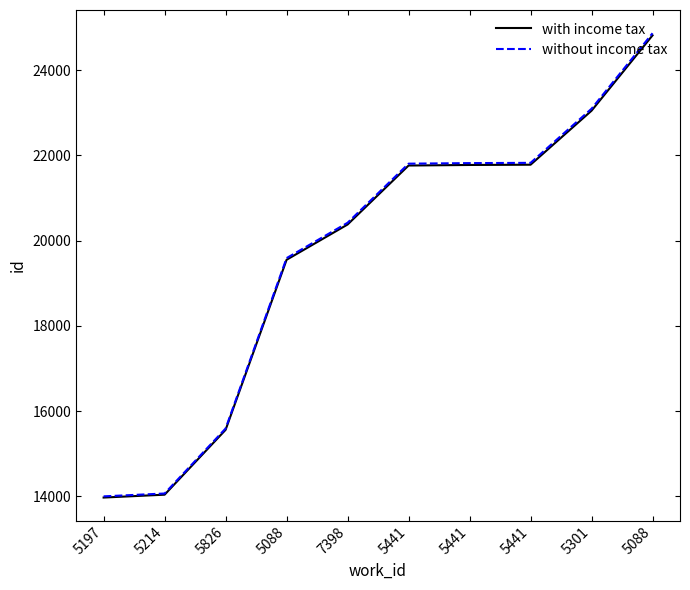

Which label corresponds to the largest value in the chart?

5088